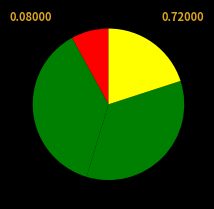

How many slices are in this pie chart?

4